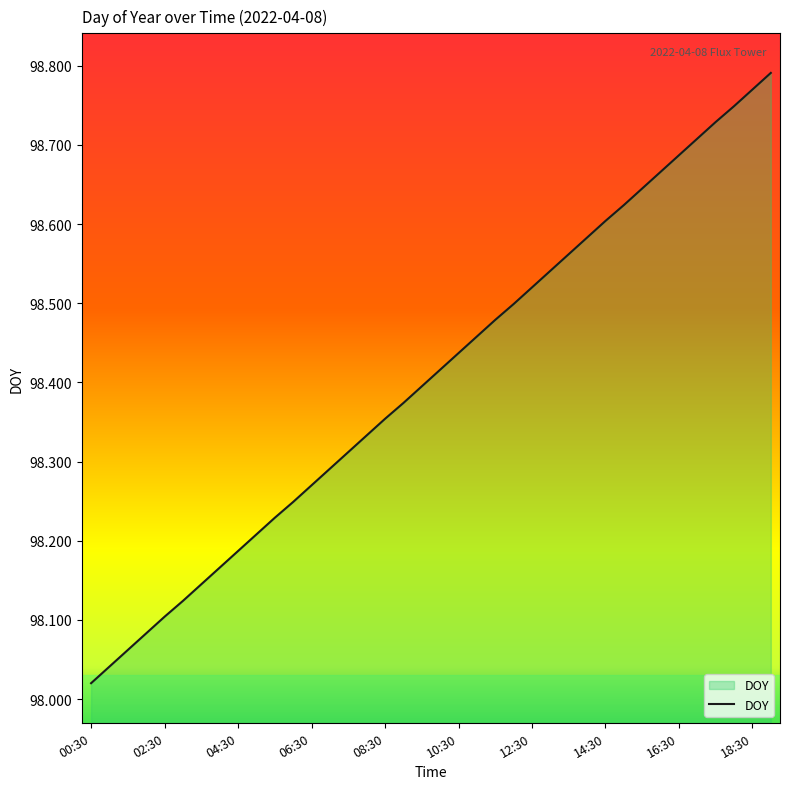

What is the difference between the maximum and minimum values?

0.8